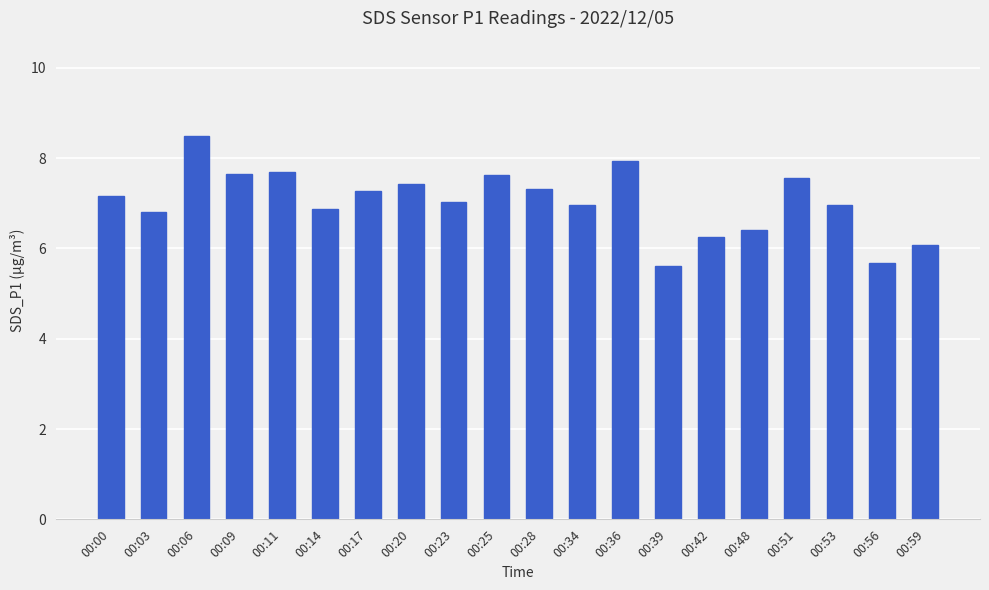

What is the change in value from 00:03 to 00:39?

-1.2